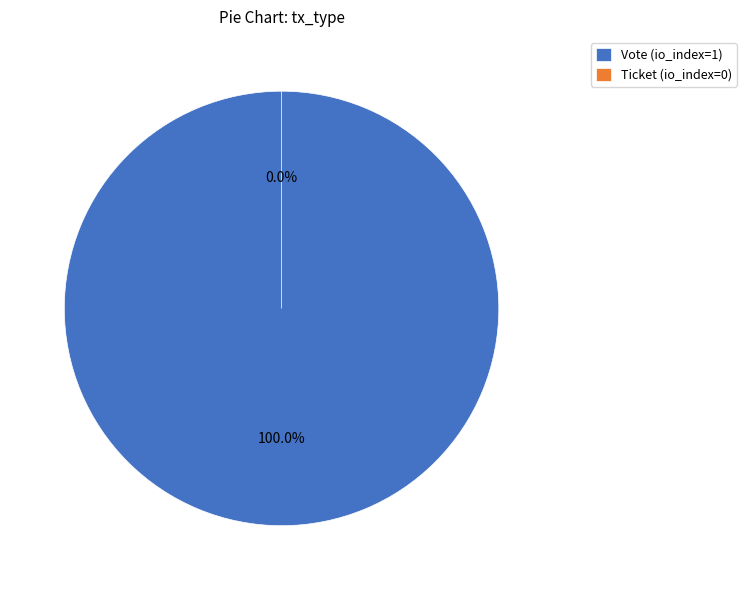

Rank the categories by value from highest to lowest.

Vote, Ticket